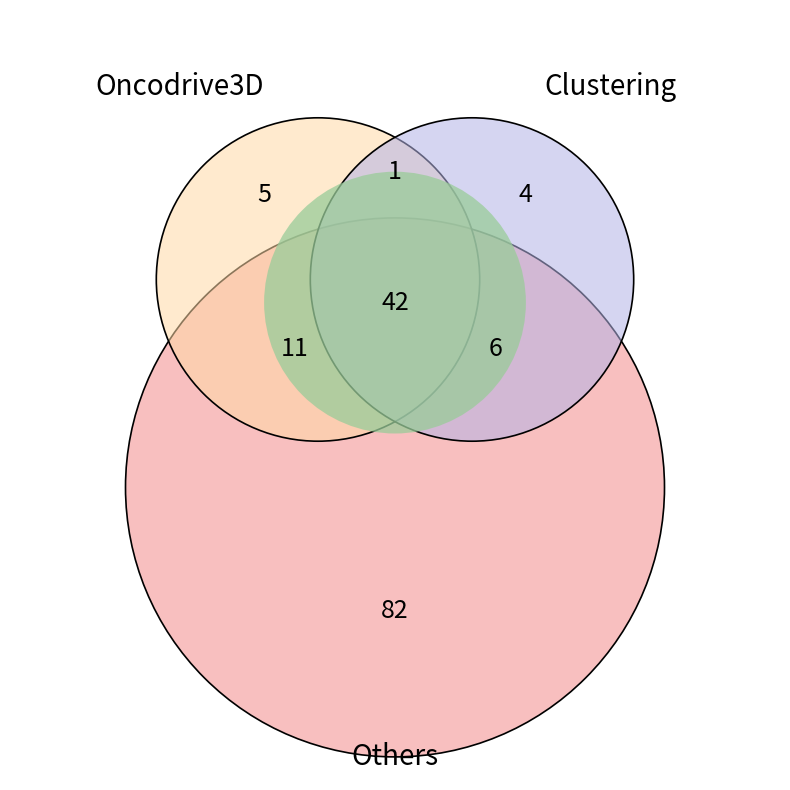

Is it true that B-30_08 is 4% of the pie?

False